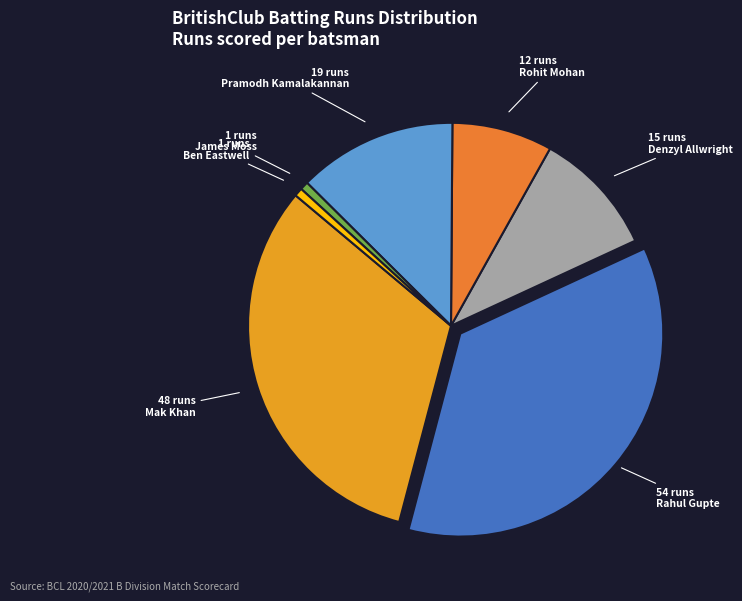

How many slices are in this pie chart?

7